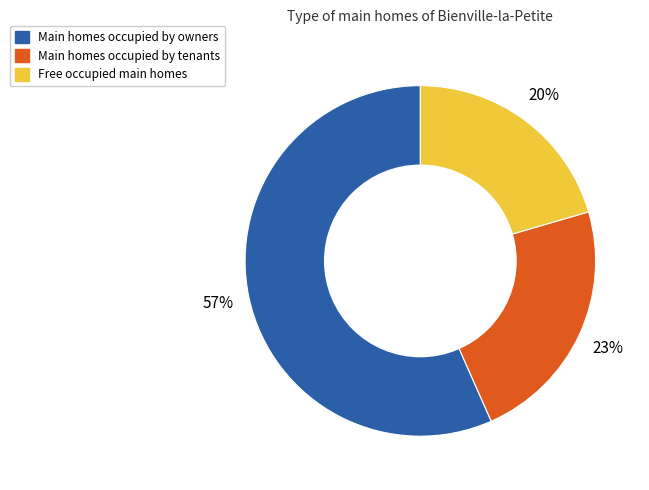

To the nearest percent, what is the average slice percentage?

33%